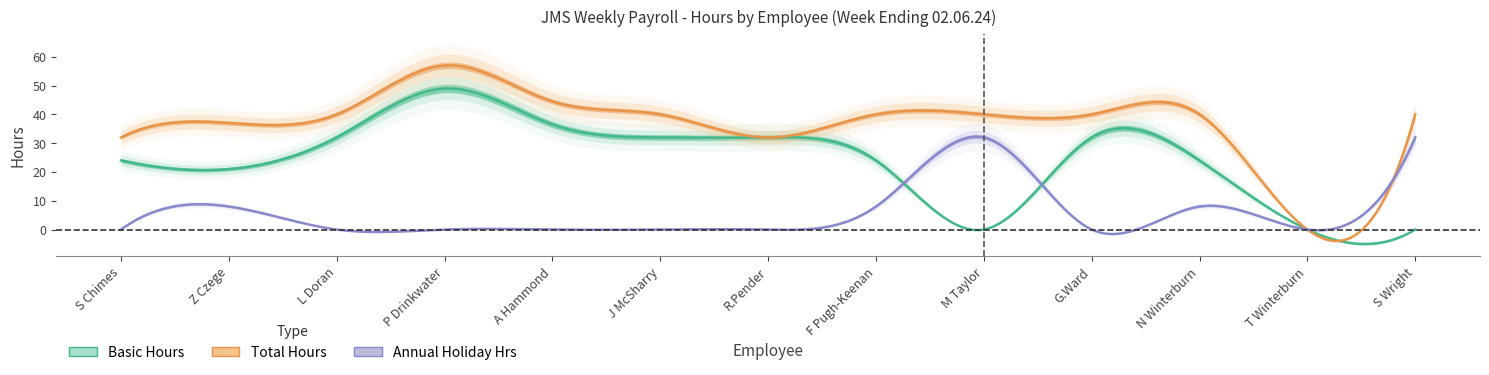

Which series has the largest total across all categories?

Total Hours